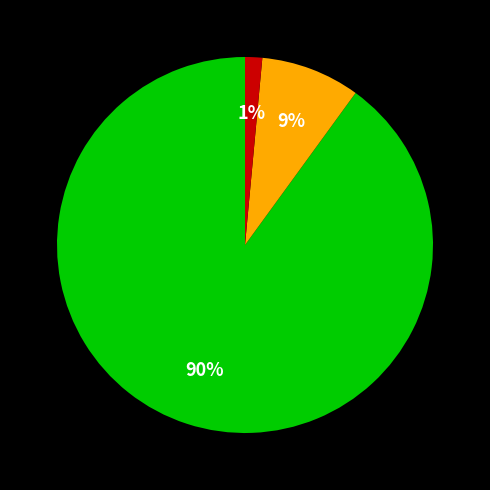

To the nearest percent, what is the average slice percentage?

33%